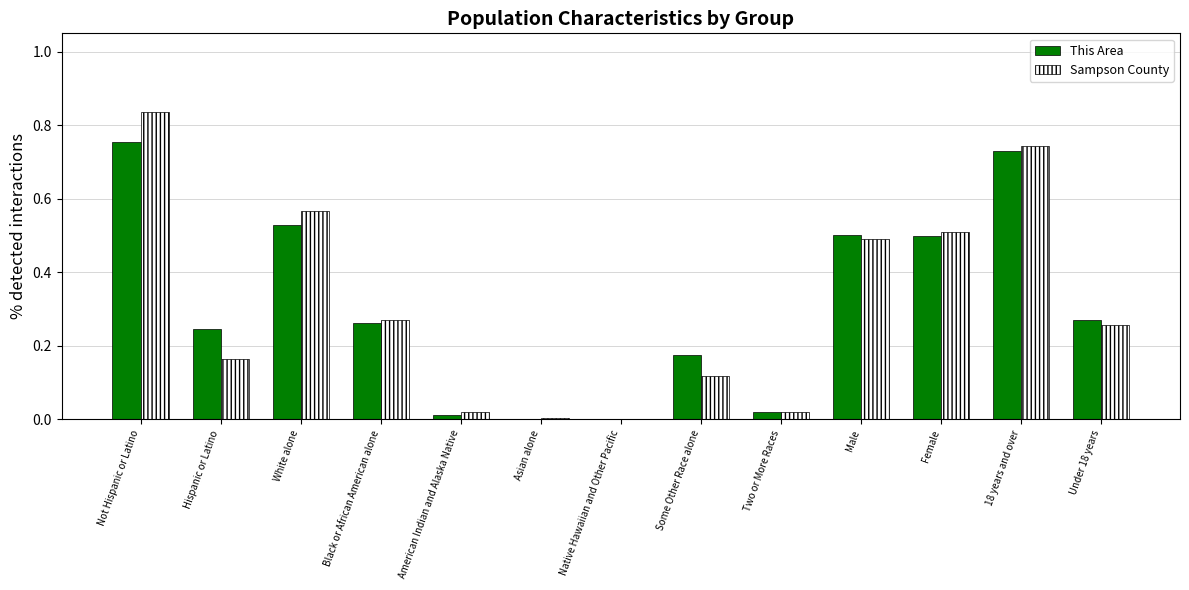

Between Not Hispanic or Latino and Hispanic or Latino, which series saw the biggest shift?

Sampson County